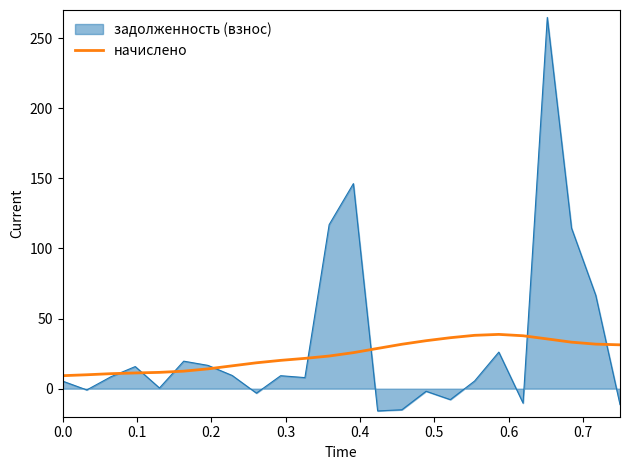

Which series has the largest range (max minus min)?

задолженность (взнос)